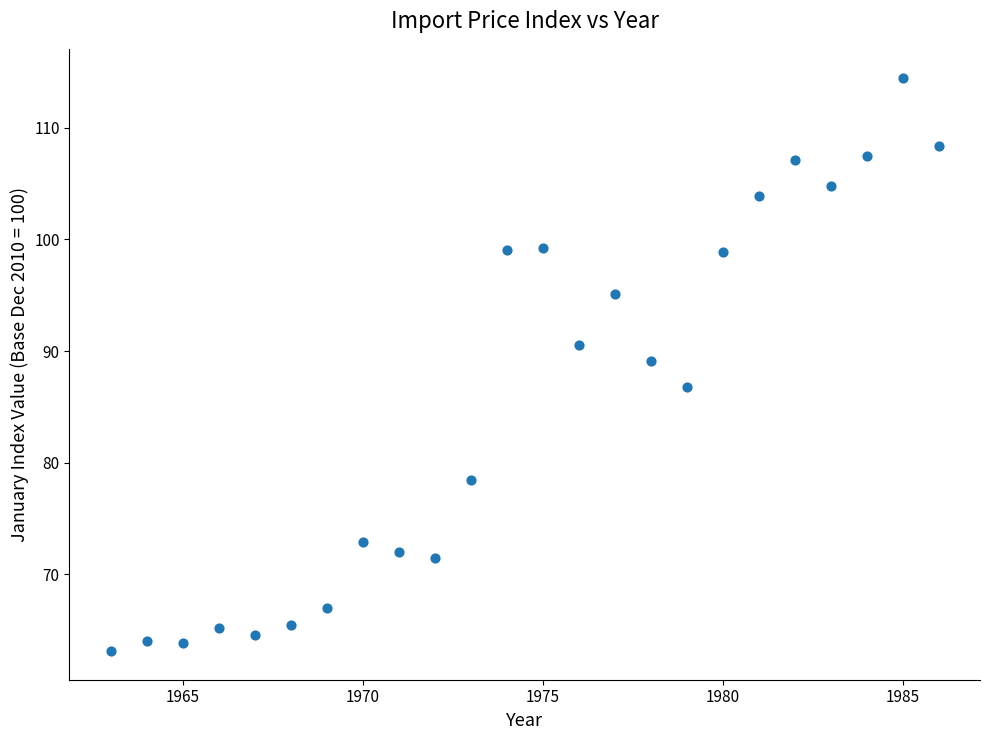

What is the range of X values (max minus min)?

23.0